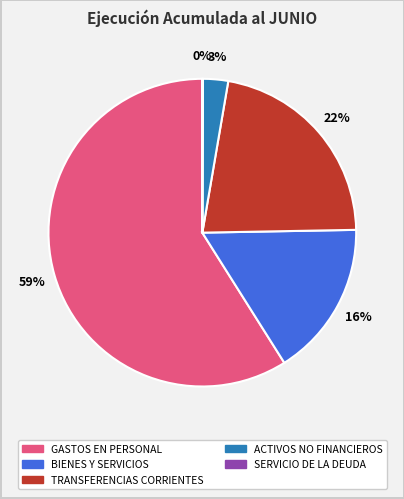

Which has a higher value, TRANSFERENCIAS CORRIENTES or BIENES Y SERVICIOS?

TRANSFERENCIAS CORRIENTES